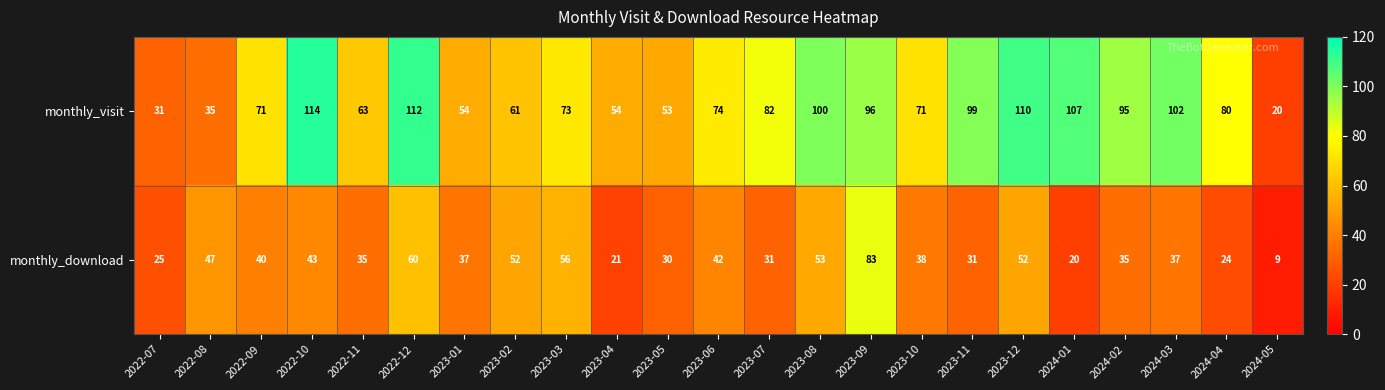

What is the smallest value displayed?

9